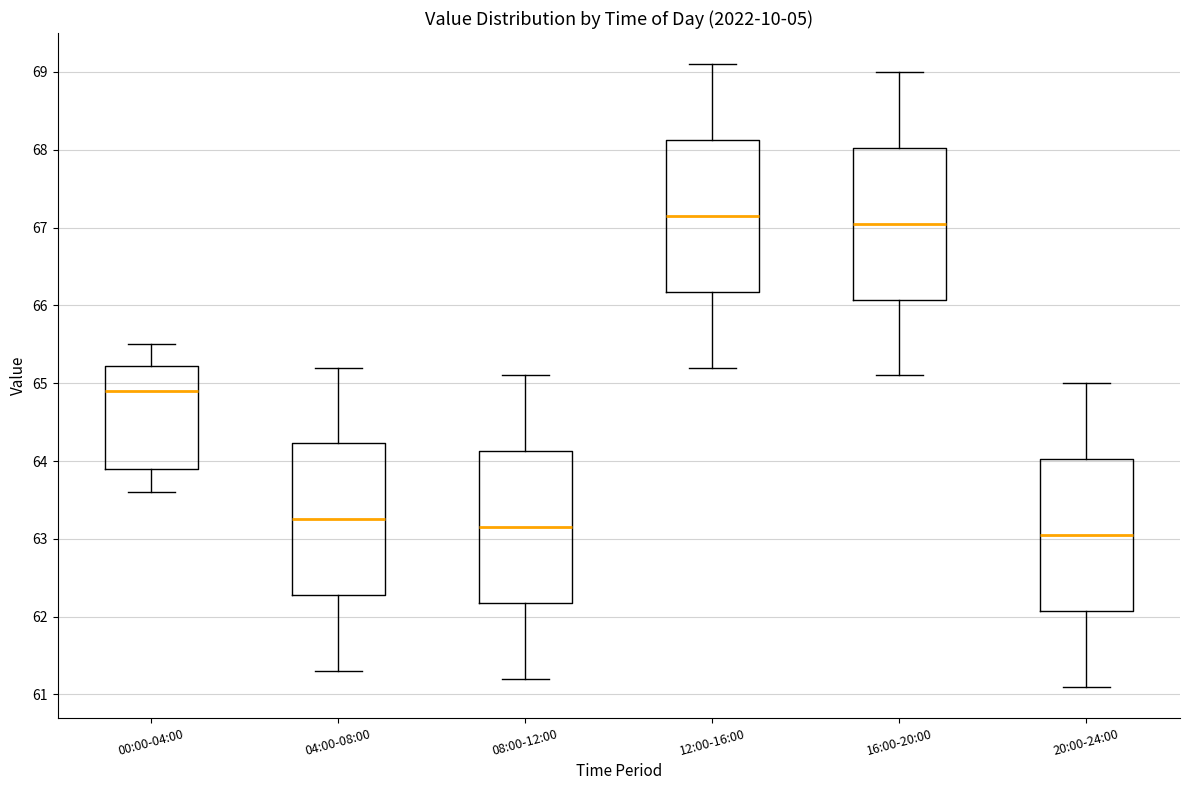

Reading left to right, read every box against the y-axis: the position of its median line, the range the box covers, and the ends of its whiskers. The values are not printed on the chart, so give them approximately, as read against the axis.

00:00-04:00: median 64.9, box 63.9 to 65.2, whiskers 63.6 to 65.5
04:00-08:00: median 63.3, box 62.3 to 64.2, whiskers 61.3 to 65.2
08:00-12:00: median 63.2, box 62.2 to 64.1, whiskers 61.2 to 65.1
12:00-16:00: median 67.2, box 66.2 to 68.1, whiskers 65.2 to 69.1
16:00-20:00: median 67.1, box 66.1 to 68.0, whiskers 65.1 to 69.0
20:00-24:00: median 63.1, box 62.1 to 64.0, whiskers 61.1 to 65.0